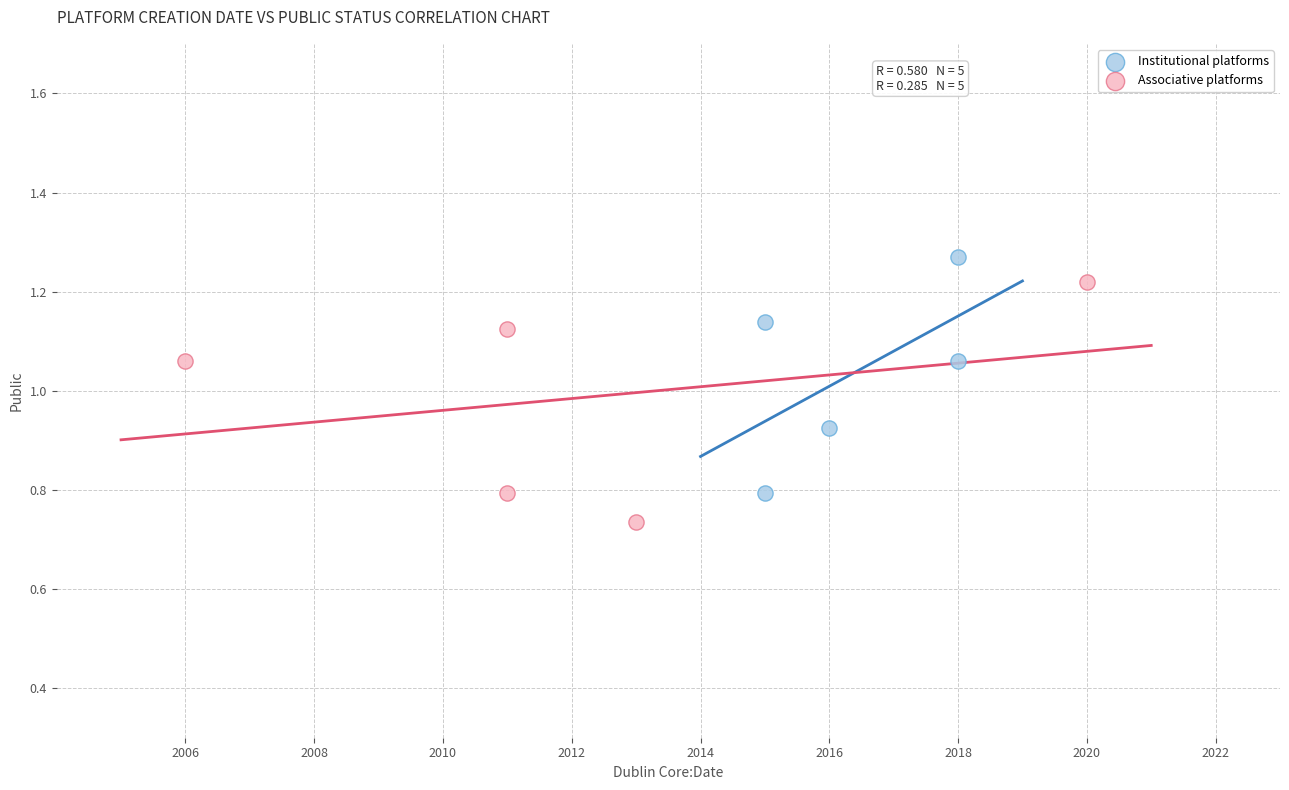

What are all the series names shown in the legend?

Institutional platforms, Associative platforms